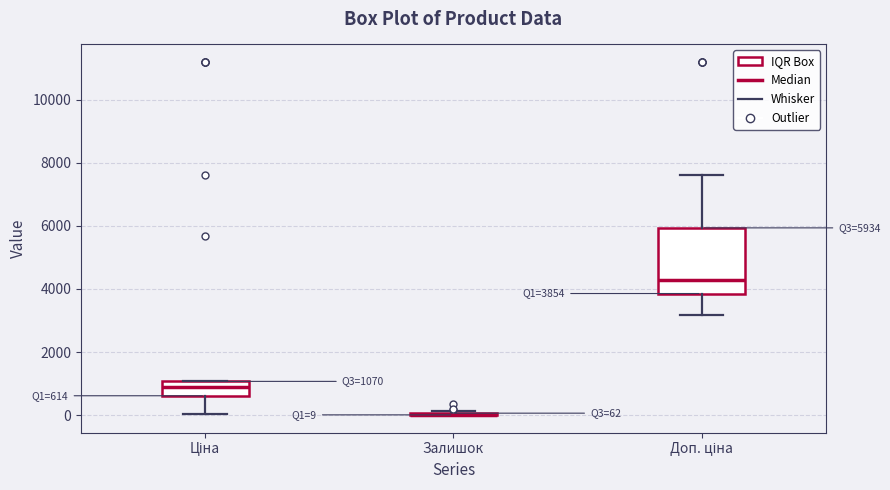

Which box is the tallest, from its lower edge to its upper edge?

Доп. ціна